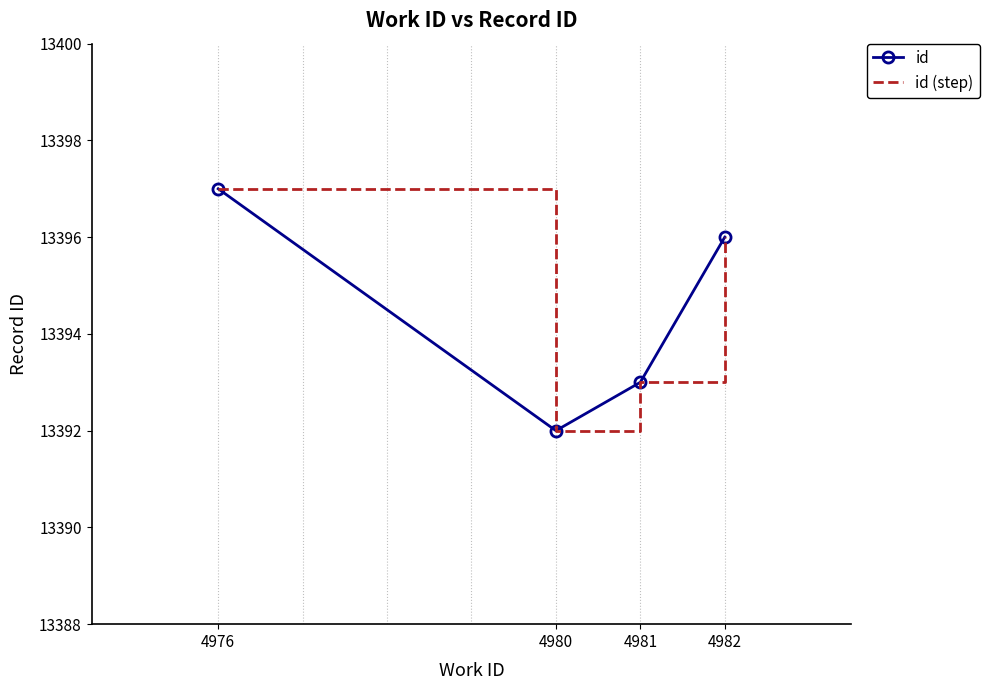

At how many categories does at least one series exceed 13393?

2